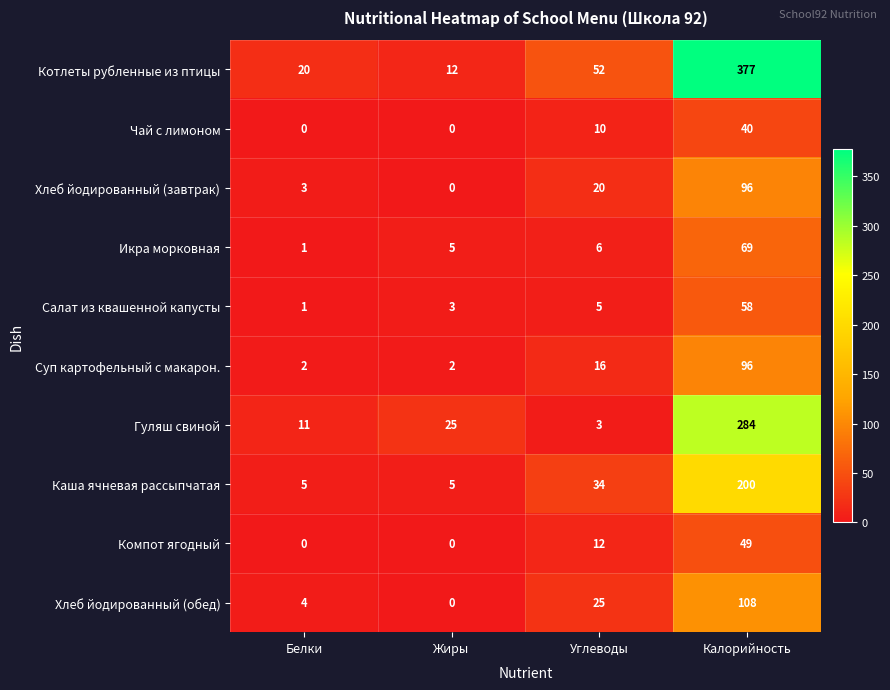

True or false: Хлеб йодированный (завтрак) has a value of 20 at Углеводы.

True